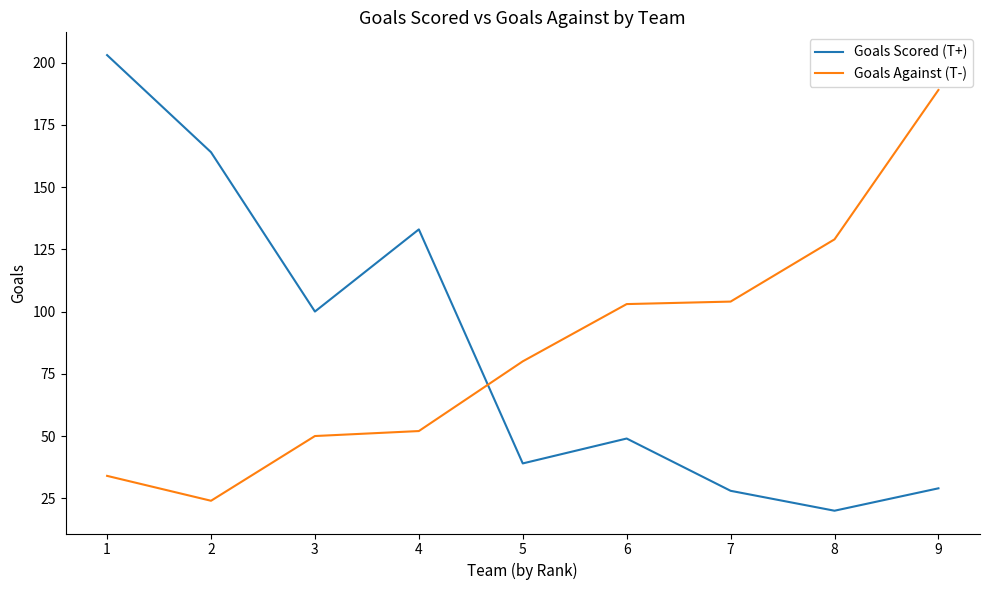

At which label does Goals Scored (T+) reach its minimum?

8